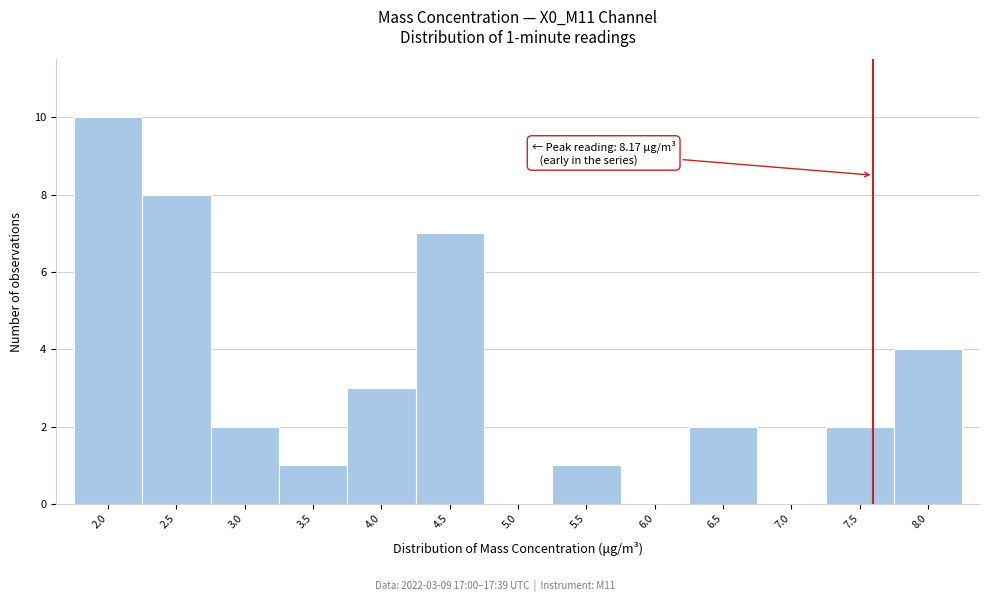

Reading left to right, transcribe all the data shown in this chart.

2.0=10	2.5=8	3.0=2	3.5=1	4.0=3	4.5=7	5.0=0	5.5=1	6.0=0	6.5=2	7.0=0	7.5=2	8.0=4